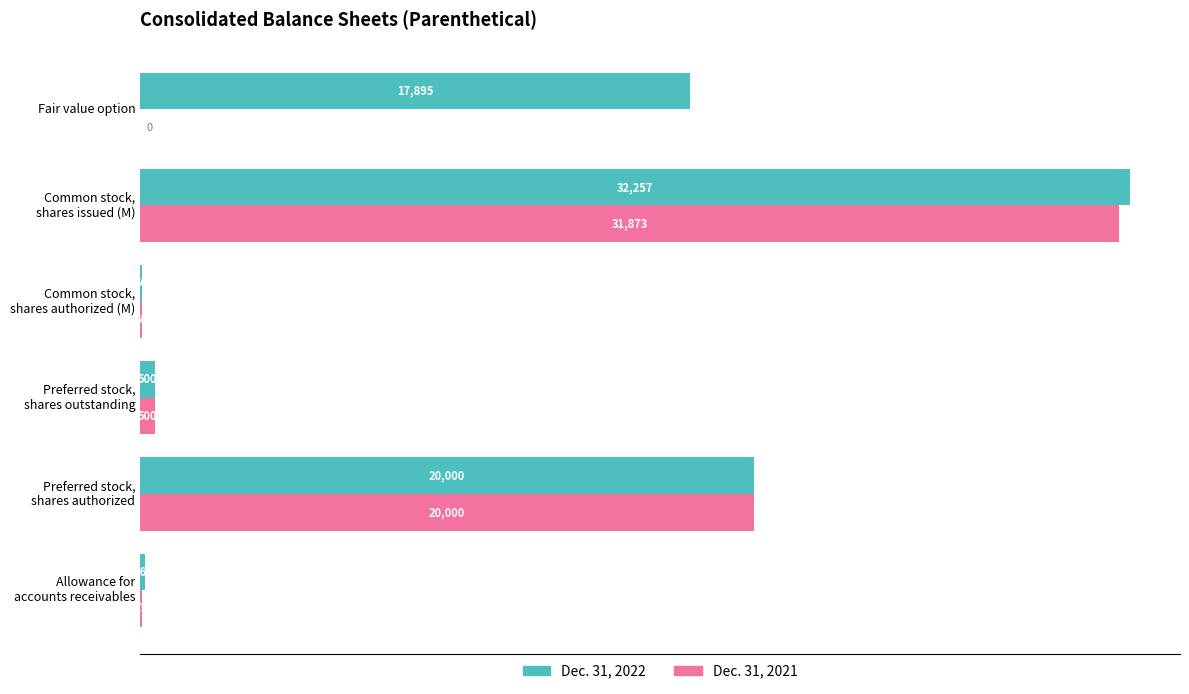

Count the number of categories in the chart.

6